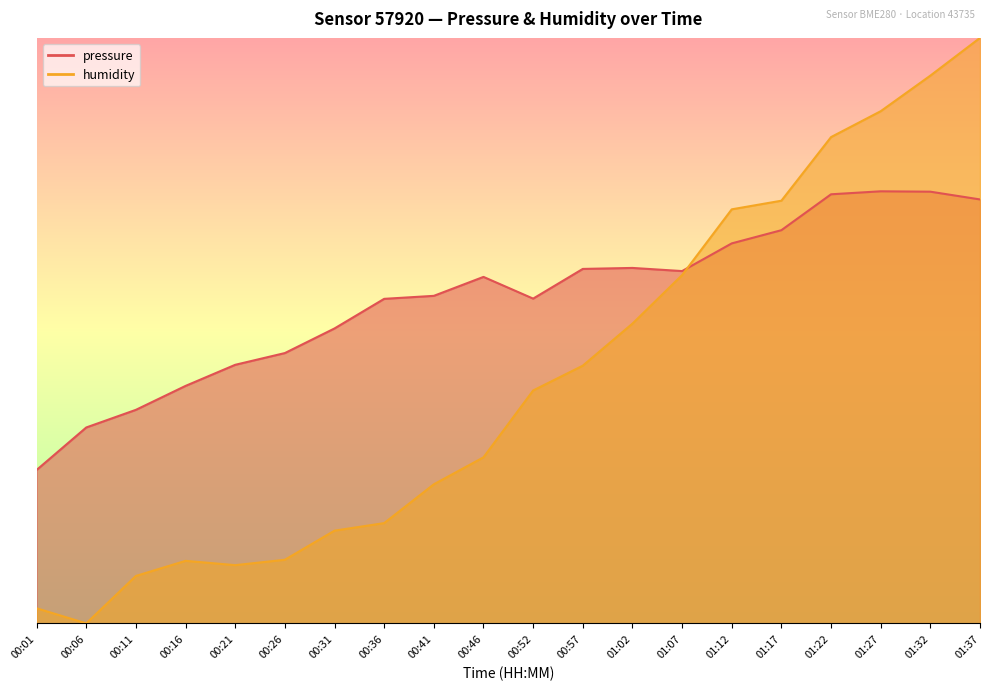

How many lines are shown in the chart?

2